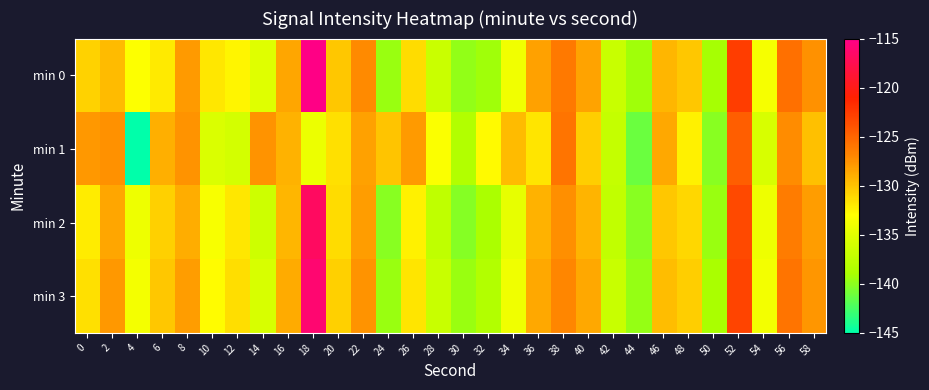

Rank the series by their average value, from highest to lowest.

min 0, min 3, min 1, min 2